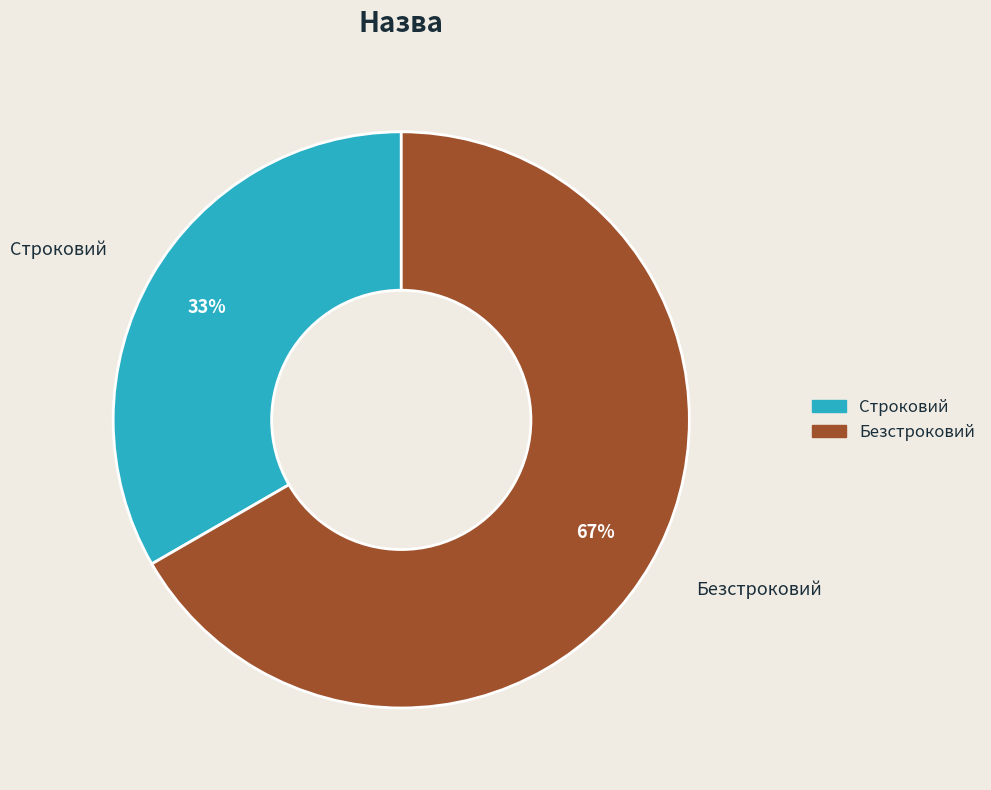

Do Безстроковий and Строковий together represent more than half of the pie?

Yes